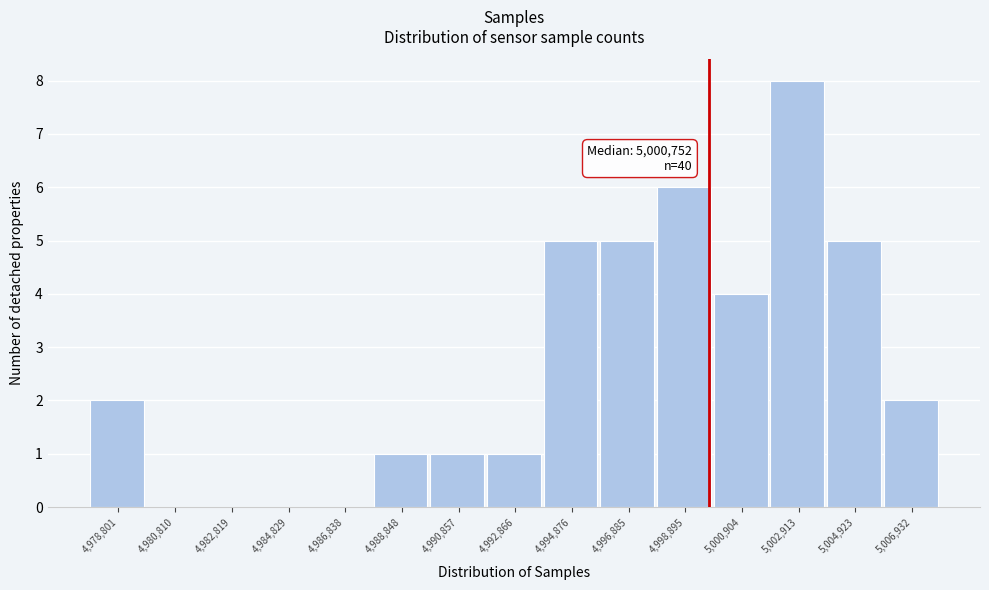

Reading right to left, transcribe all the data shown in this chart.

5,006,932=2	5,004,923=5	5,002,913=8	5,000,904=4	4,998,895=6	4,996,885=5	4,994,876=5	4,992,866=1	4,990,857=1	4,988,848=1	4,986,838=0	4,984,829=0	4,982,819=0	4,980,810=0	4,978,801=2